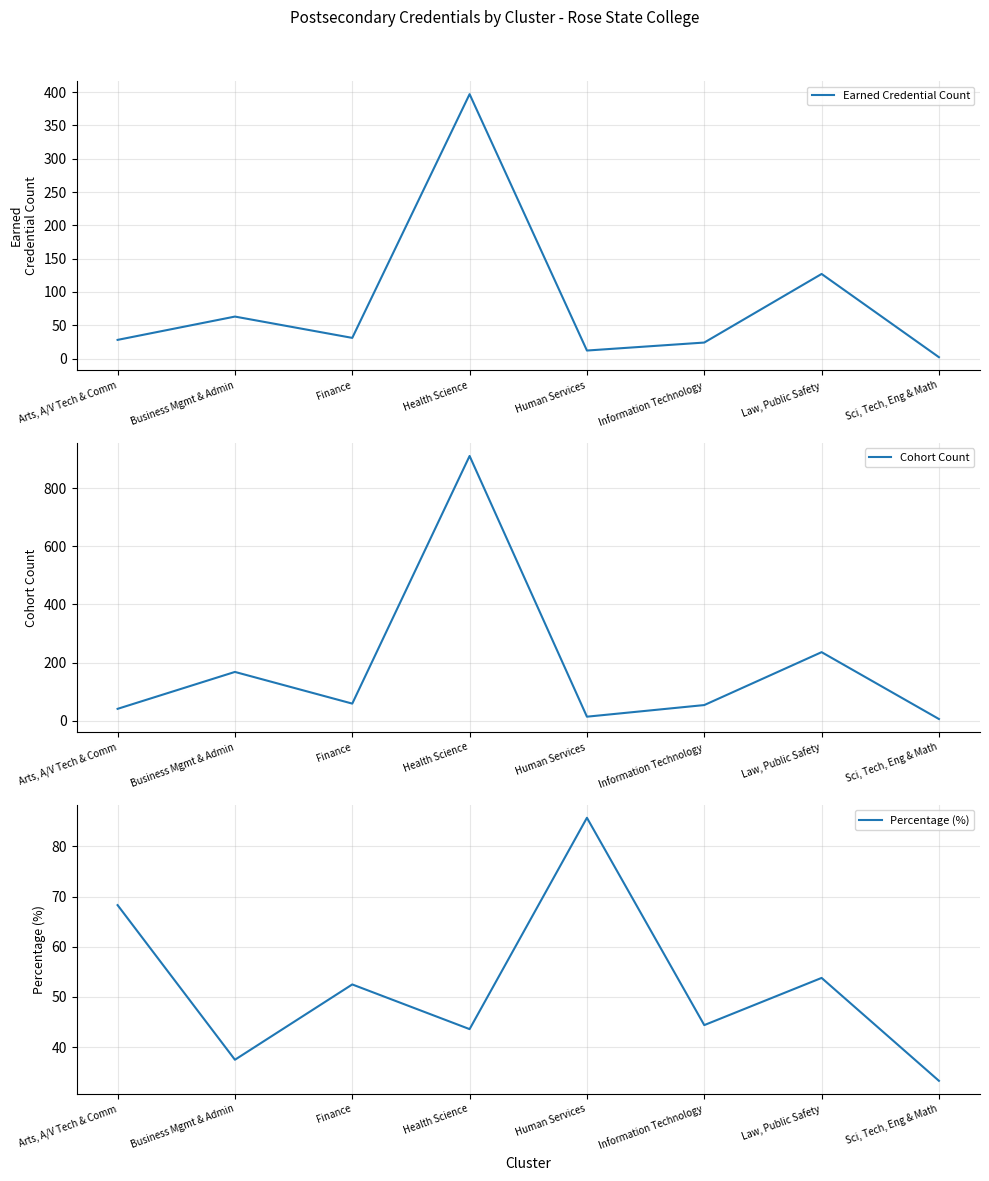

The Cohort Count series shows 1392.4 at Health Science. True or false?

False